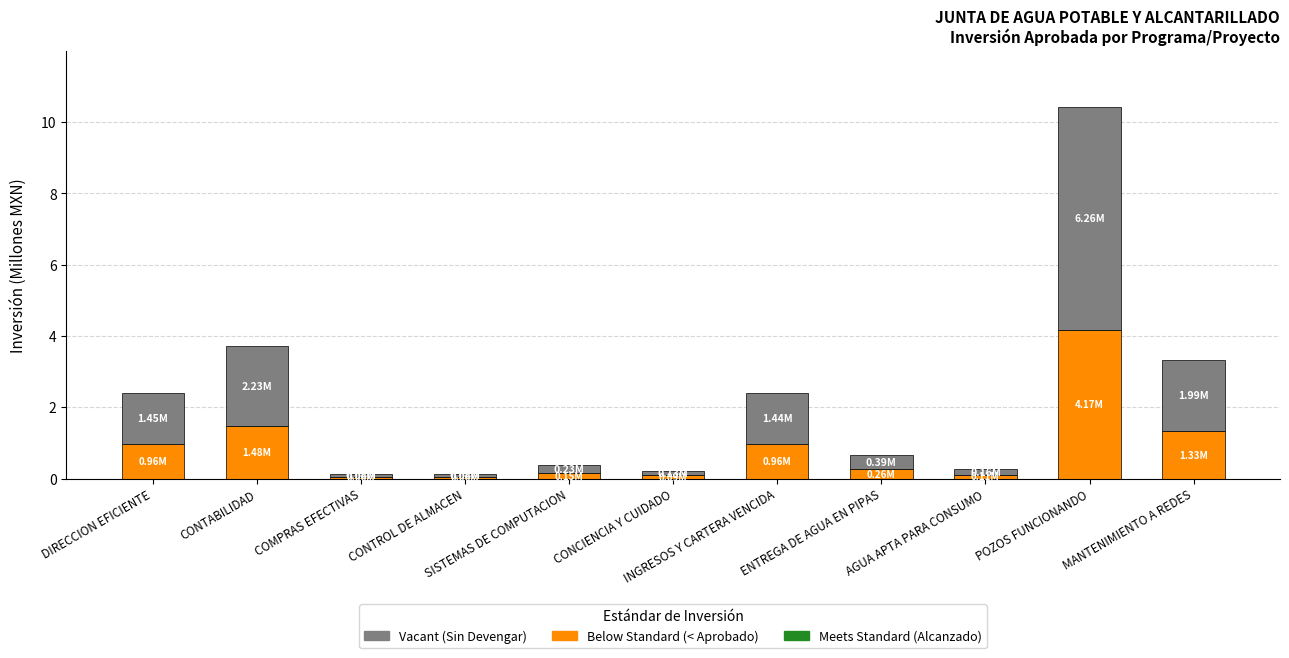

How many series are shown in this chart?

2